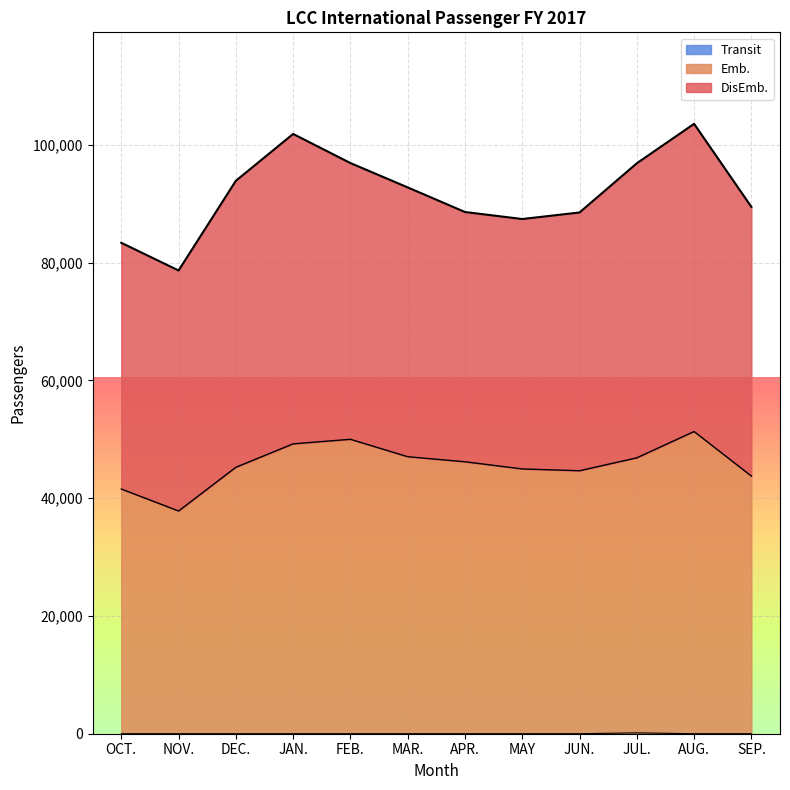

At how many categories does at least one series exceed 13464?

12